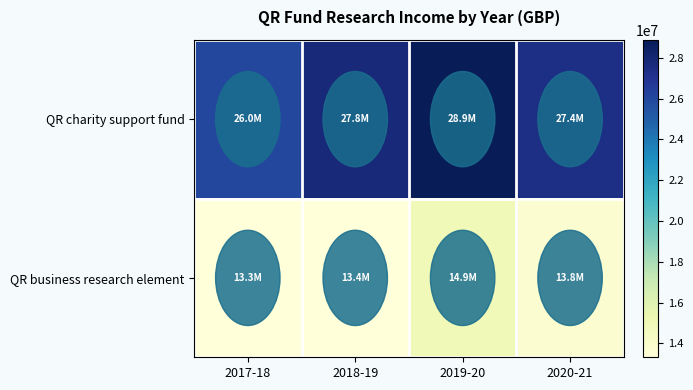

Which series has the widest spread of values?

QR charity support fund